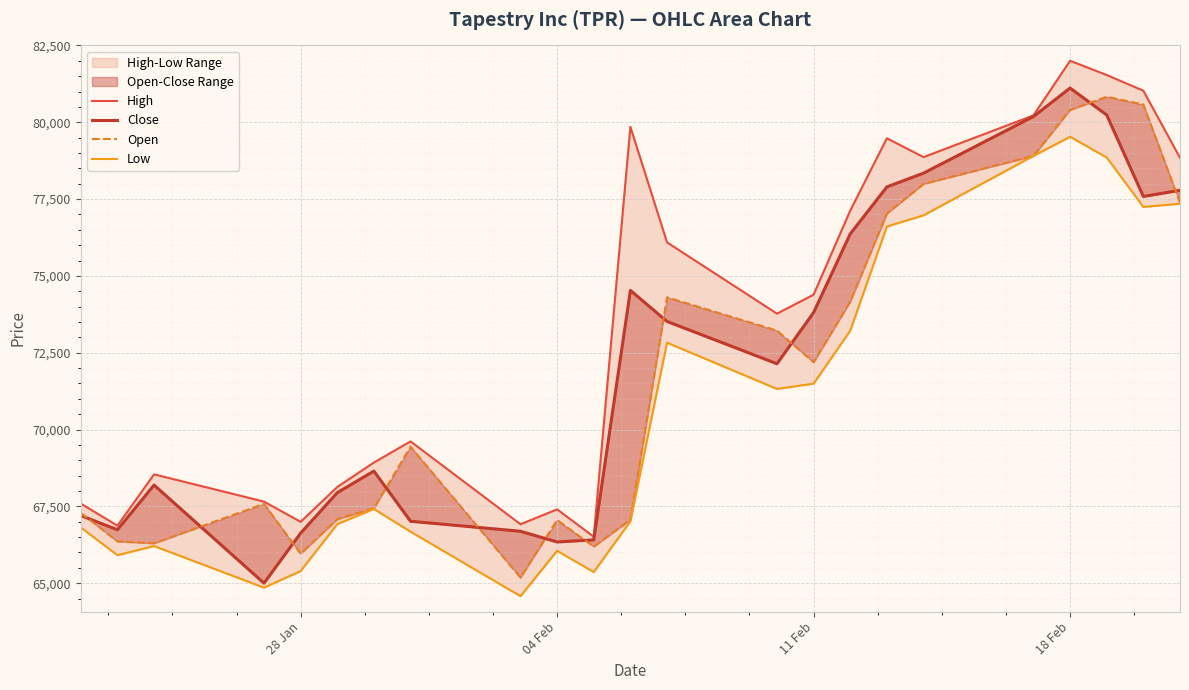

How many interior local peaks does the Close series have?

4